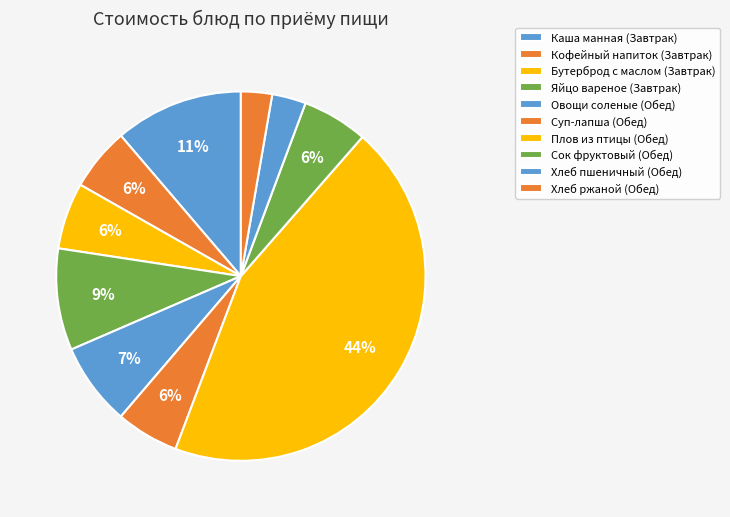

Count the number of slices in the pie.

10